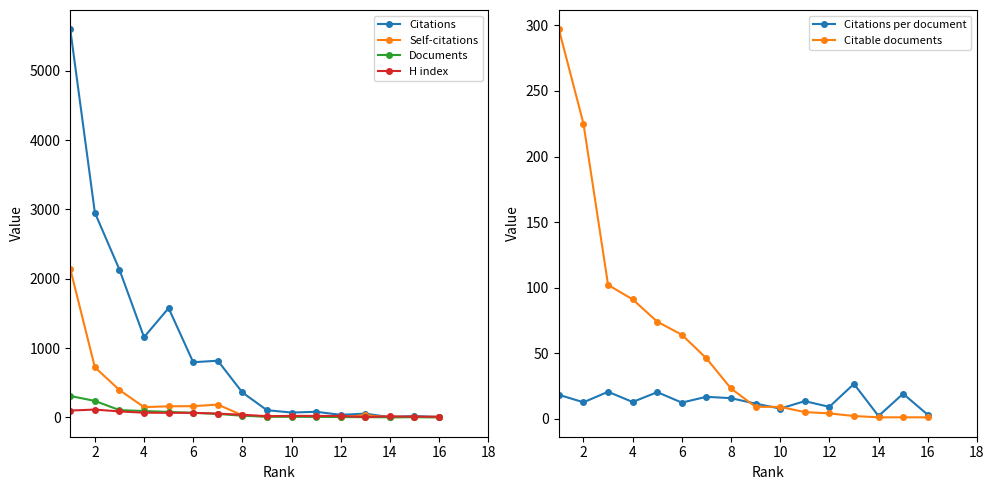

Count the number of categories in the chart.

16